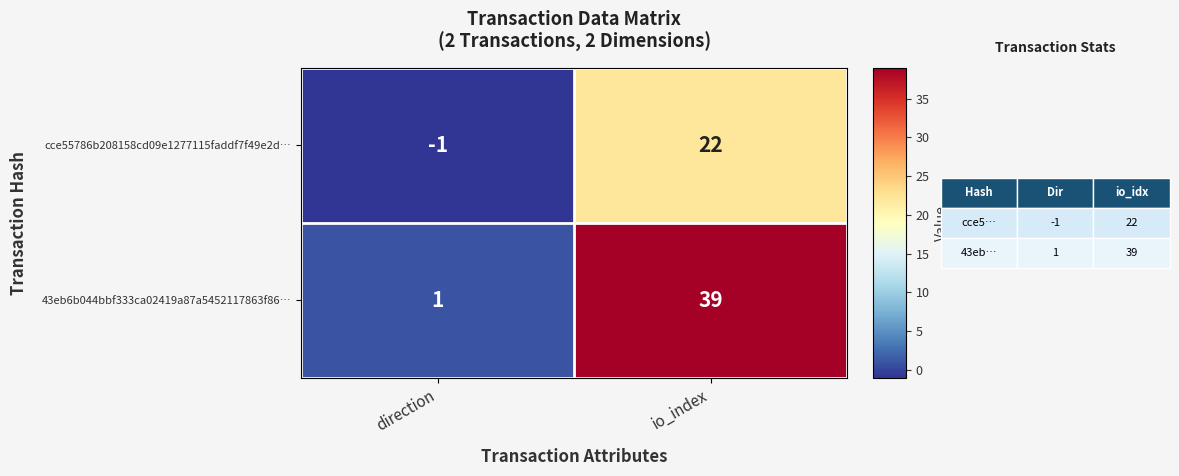

At which category is the sum across all series the highest?

io_index